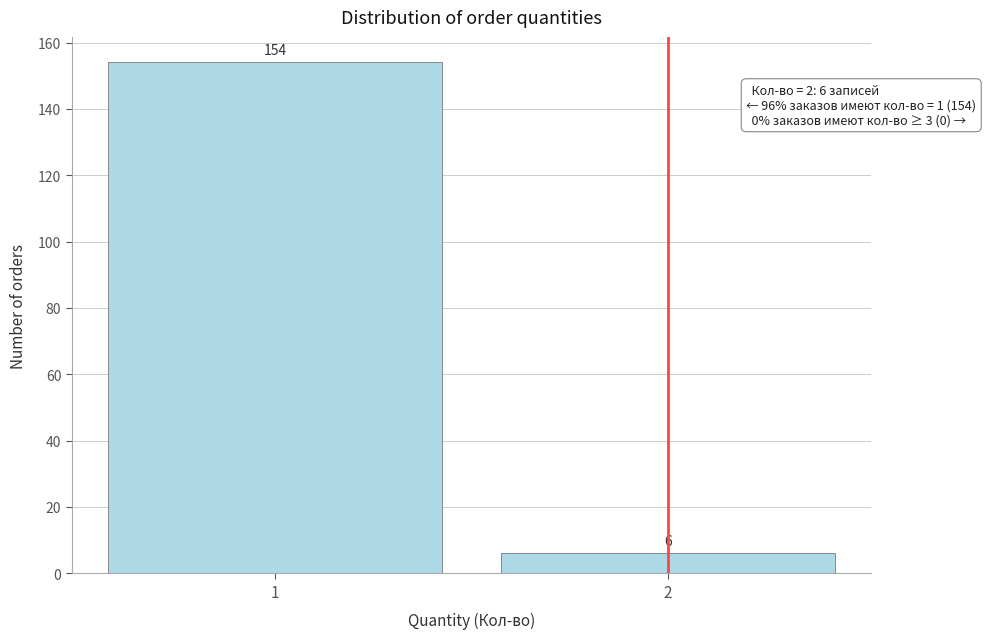

Reading left to right, extract all data points from this chart.

1=154	2=6